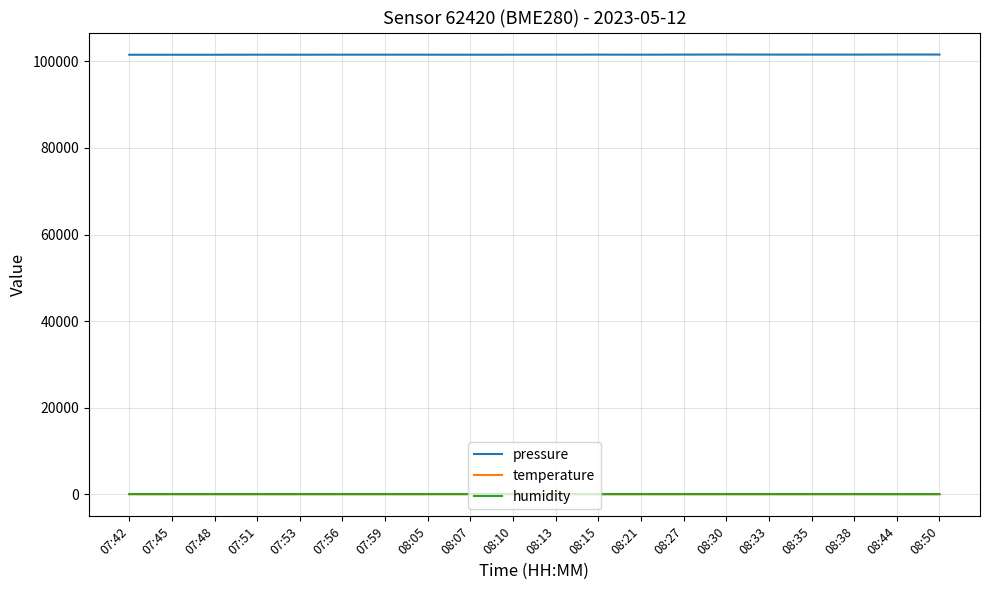

Which series has the widest spread of values?

pressure